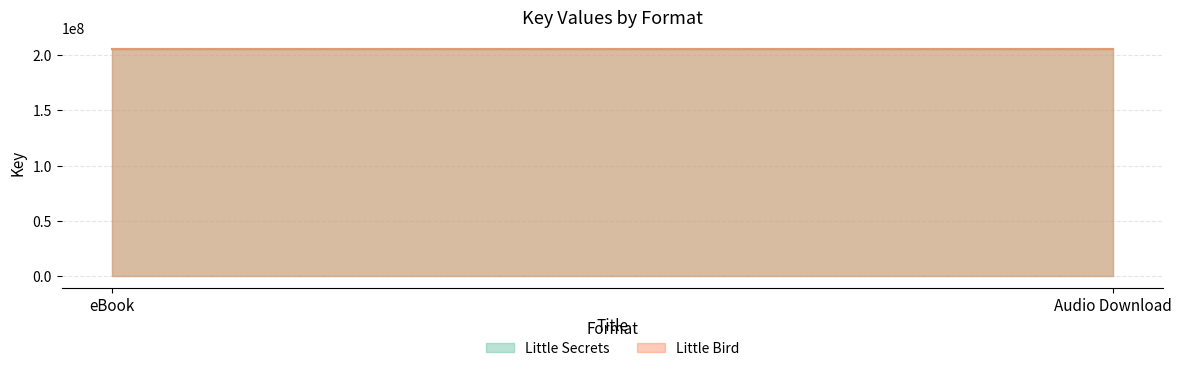

Reading left to right, transcribe all the data shown in this chart.

Little Secrets: eBook=205418461	Audio Download=205418461
Little Bird: eBook=205417942	Audio Download=205417942